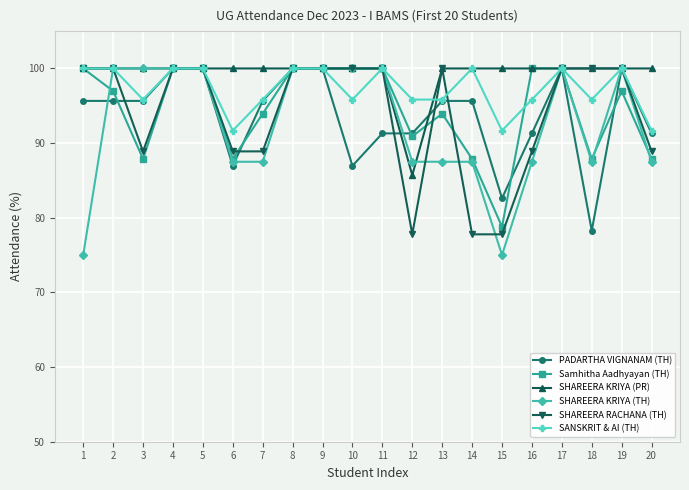

Where is the first local minimum for SHAREERA RACHANA (TH)?

3